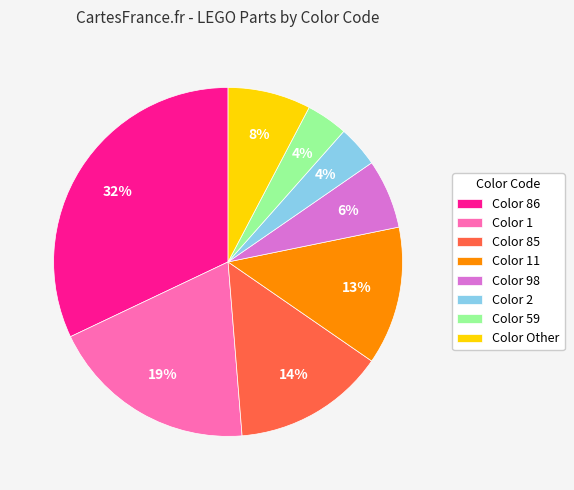

Which has a higher value, Color 59 or Color 1?

Color 1